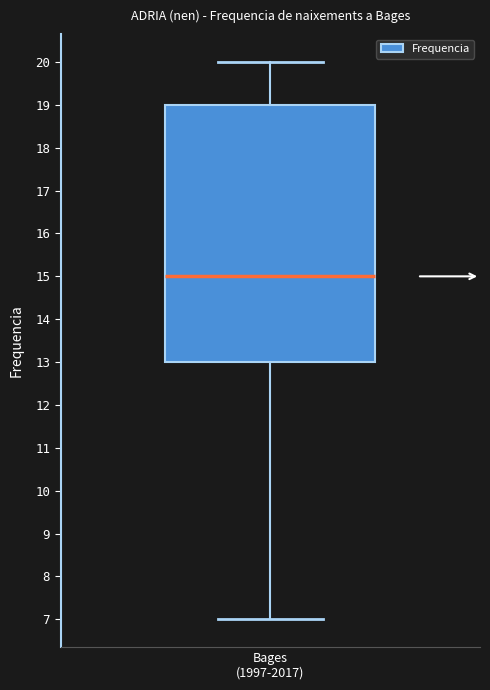

Read this box plot against the y-axis: the position of the median line, the range covered by the box, and the ends of both whiskers. The values are not printed on the chart, so give them approximately, as read against the axis.

median 15, box 13 to 19, whiskers 7 to 20